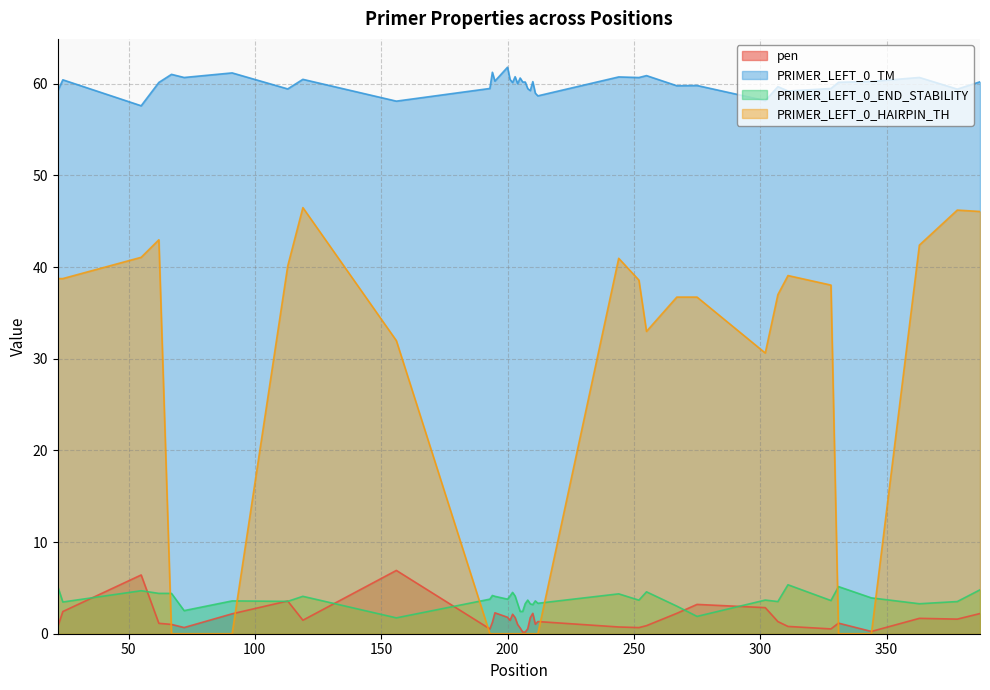

At which category is the sum across all series the highest?

387